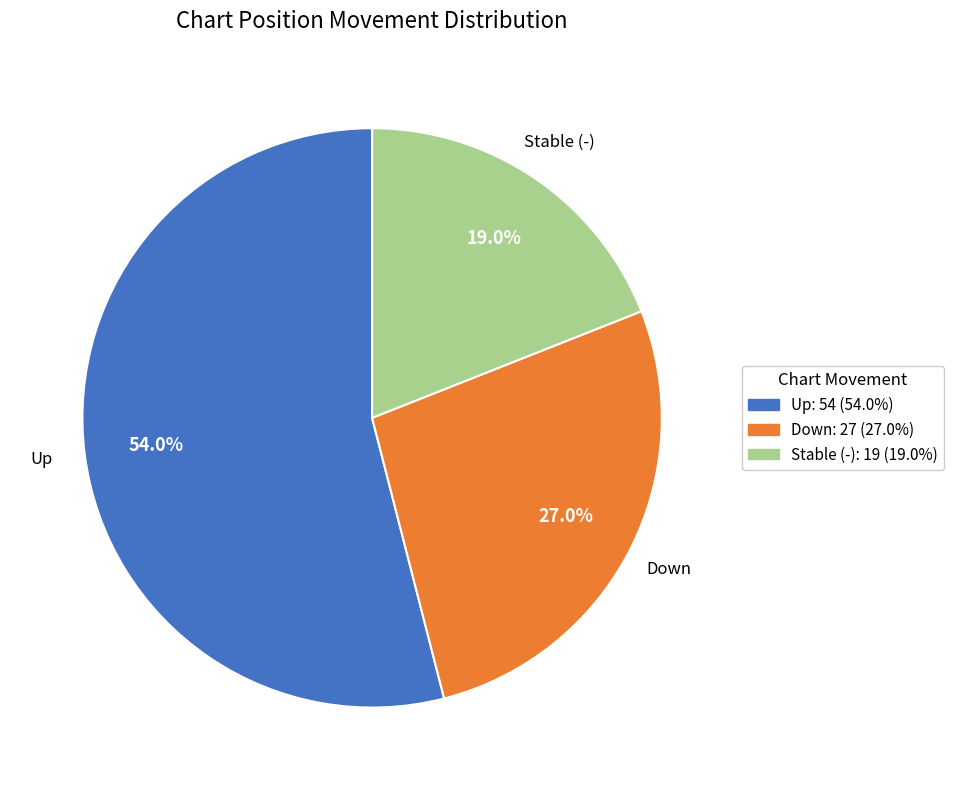

Is there any slice that represents more than half of the pie?

Yes